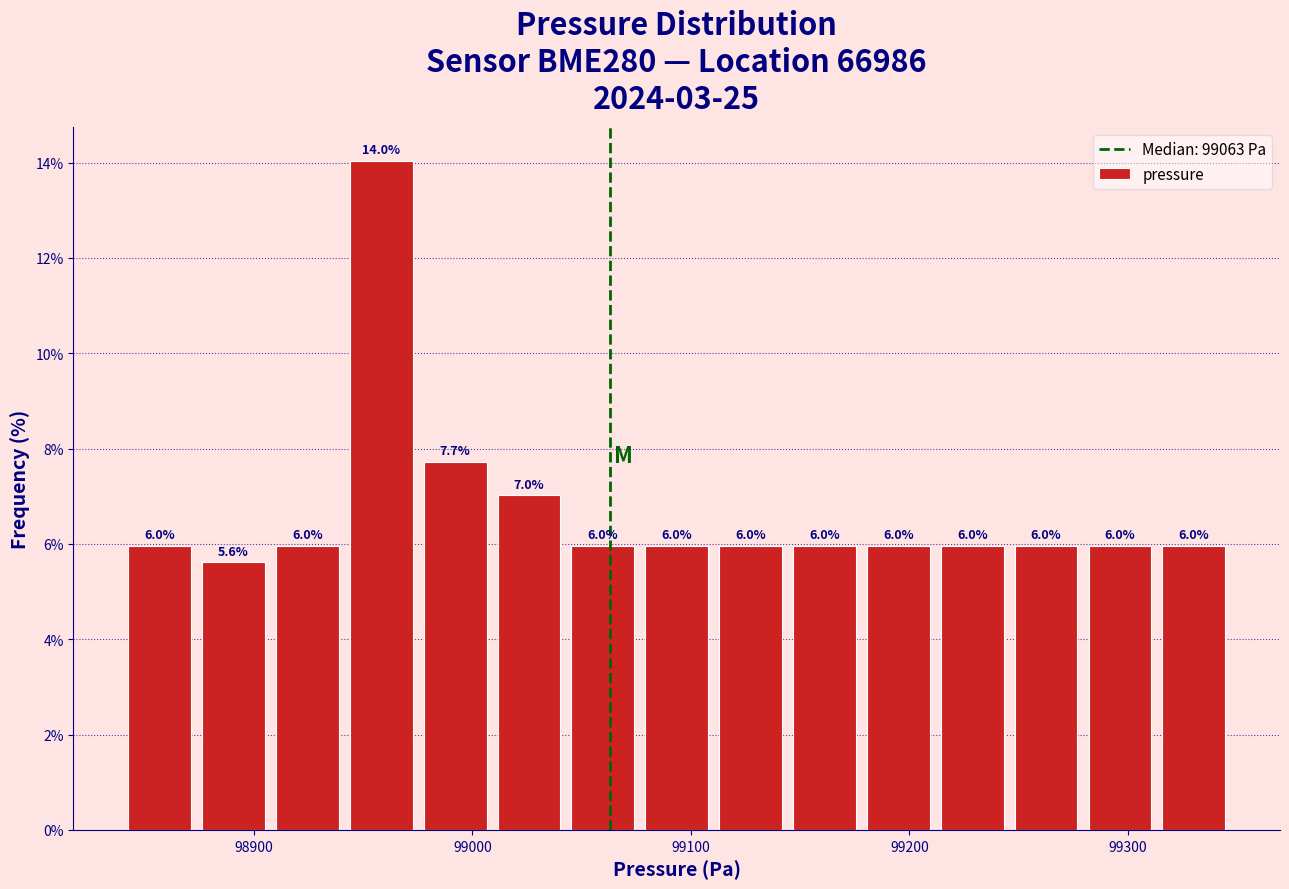

Read against the x-axis, roughly where is the centre of the tallest bar?

98960